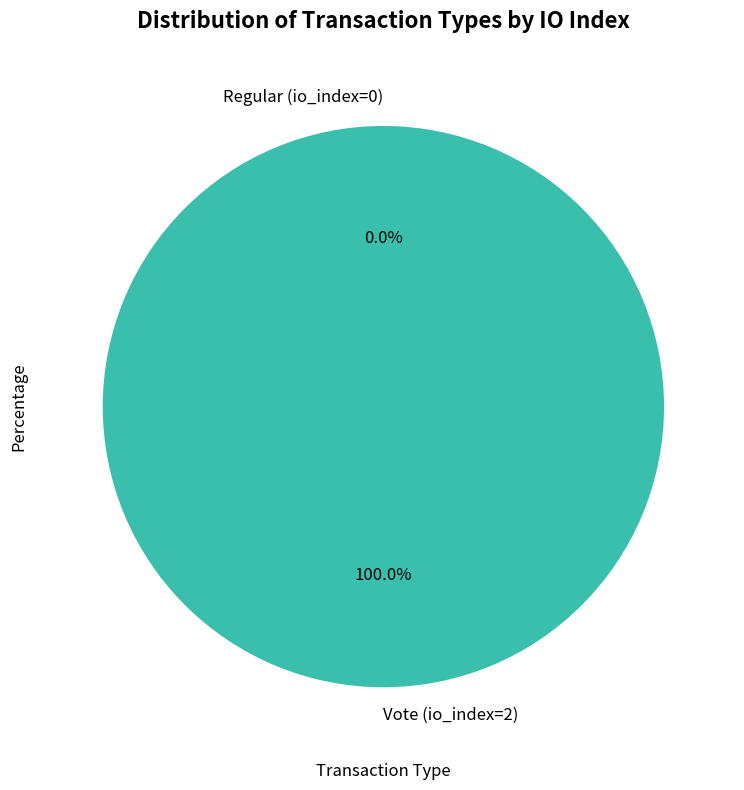

Is it true that Vote (io_index=2) is 100% of the pie?

True